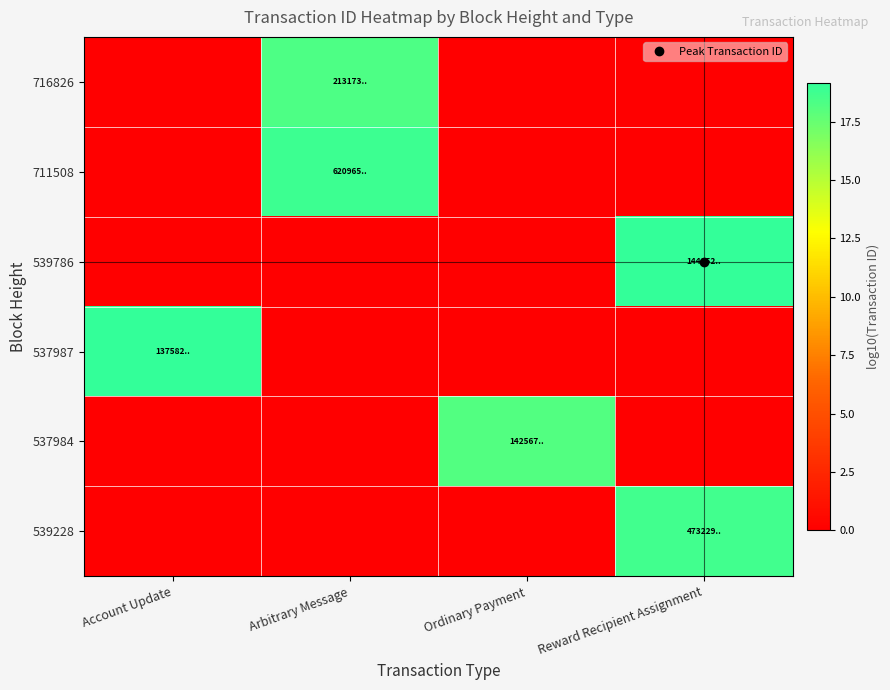

Count the number of data series in this chart.

6